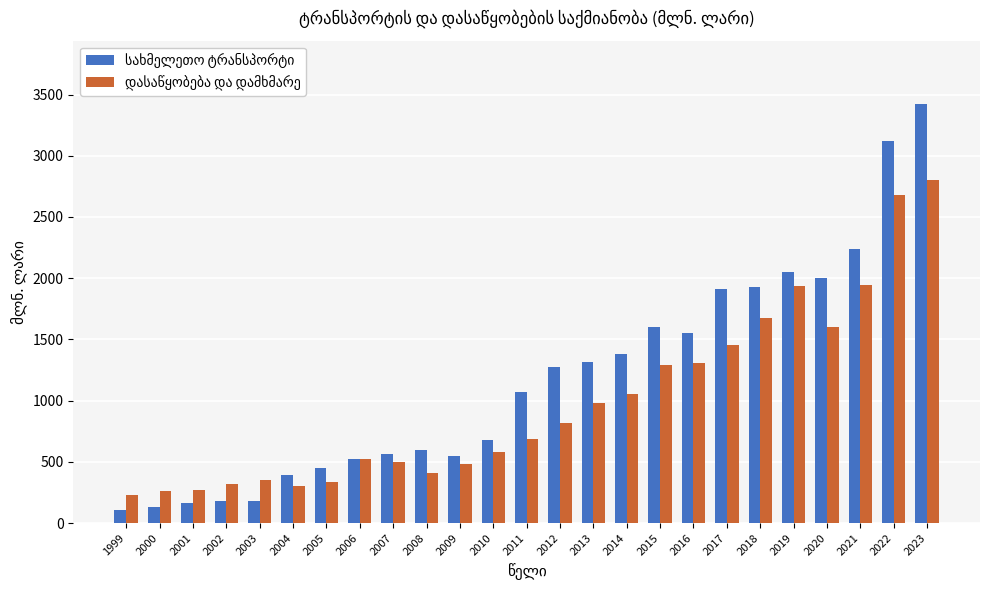

What is the greatest value displayed?

3425.8